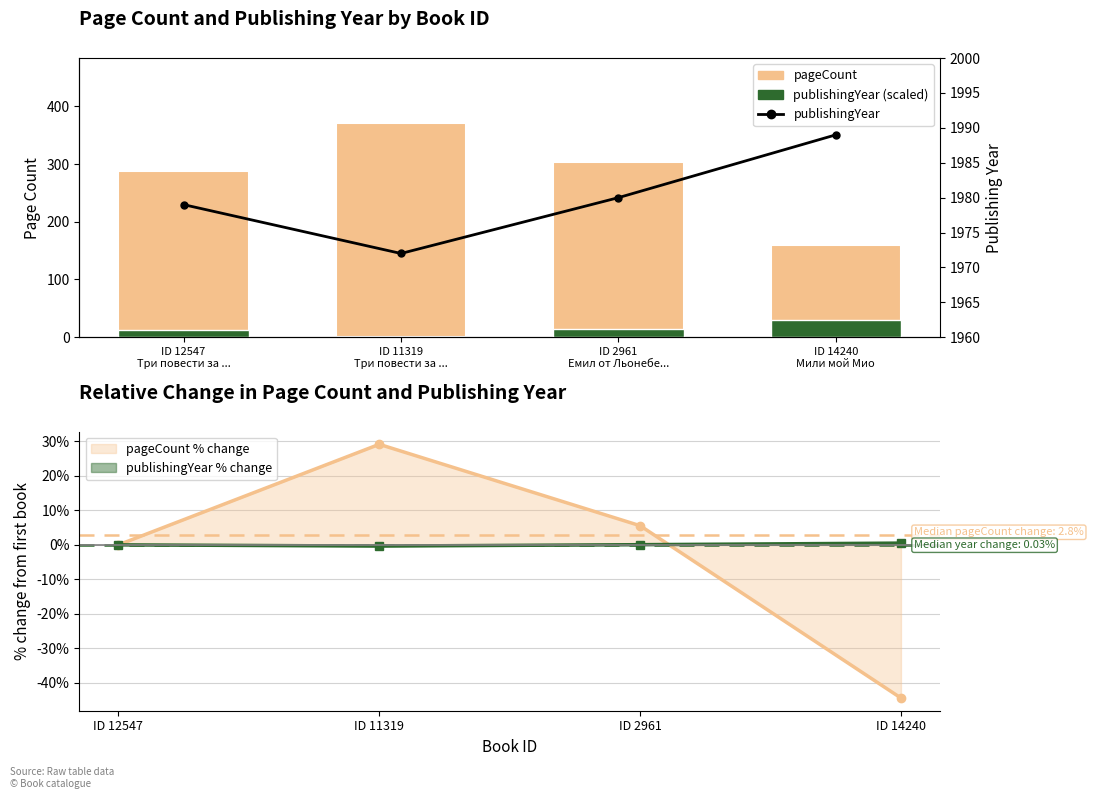

How many categories are shown in the chart?

4